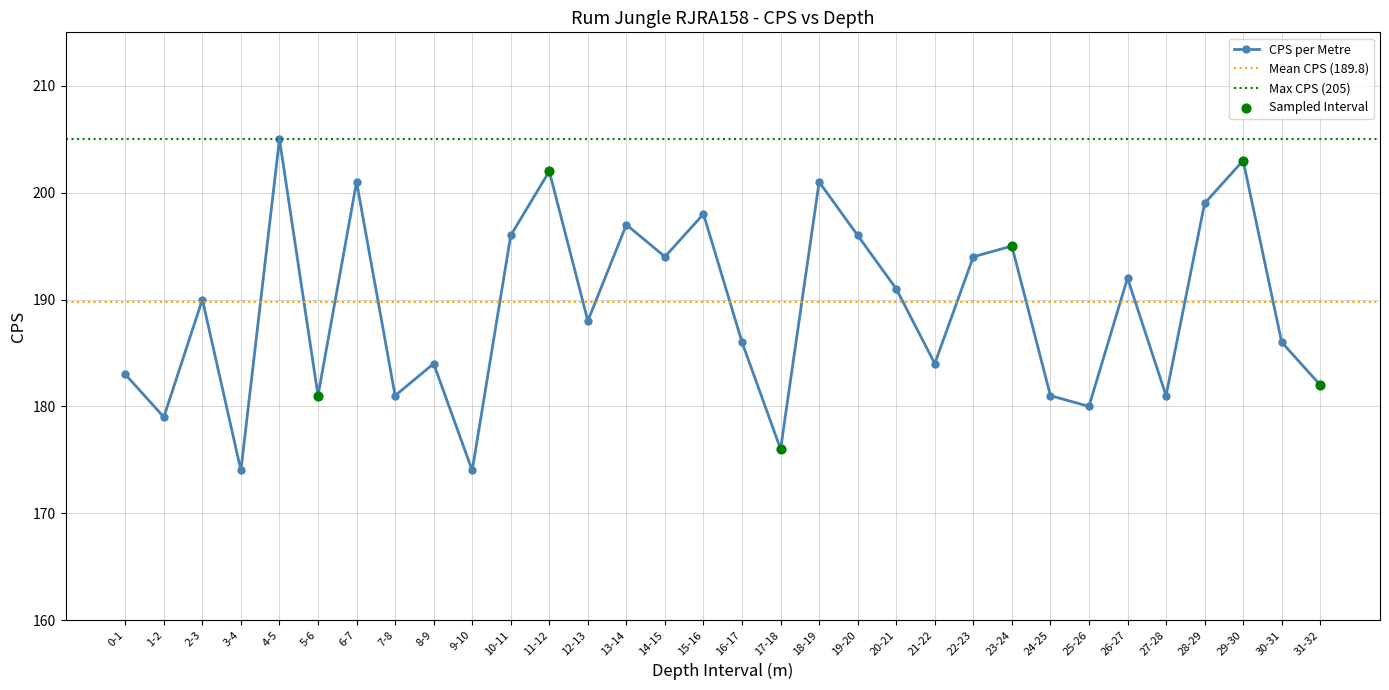

Between 20-21 and 16-17, which is larger?

20-21